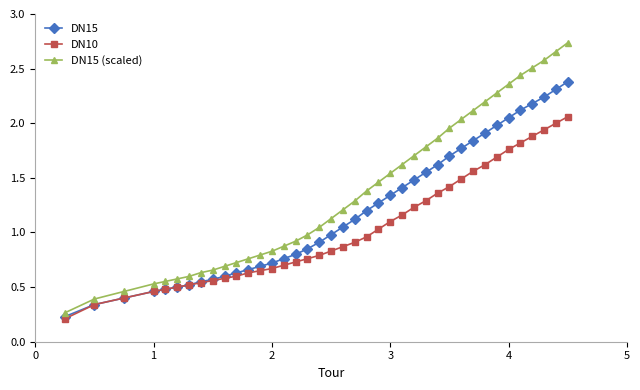

Which series has the largest total across all categories?

DN15 (scaled)